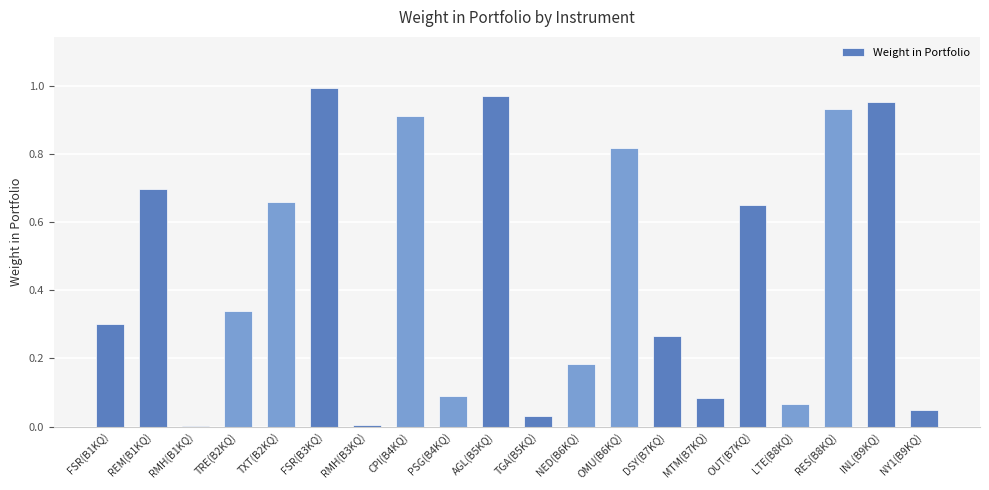

What is the sum of all values?

9.0